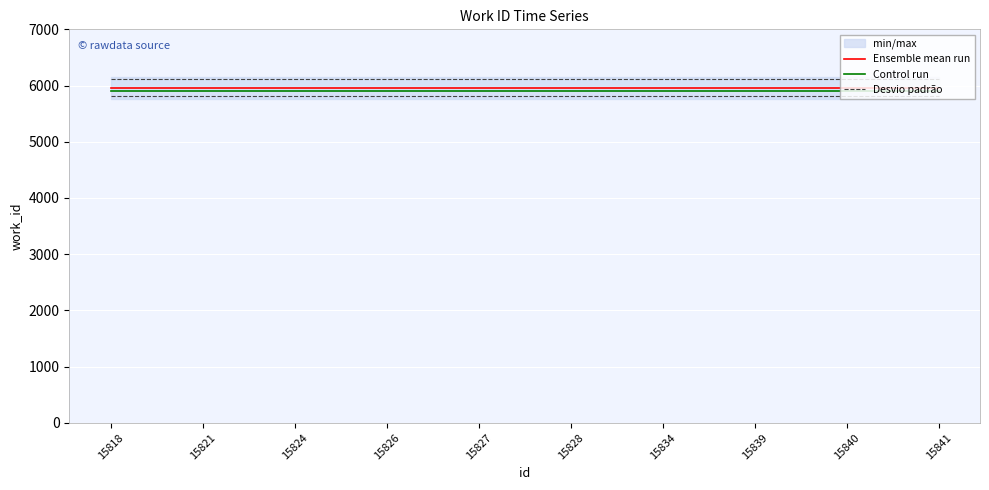

What is the value of the Control run point at the 1st from the left?

5910